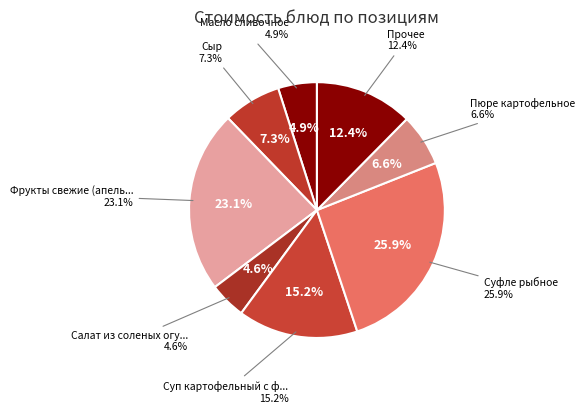

The Каша манная молочная жидкая slice represents 1% of the pie. True or false?

False